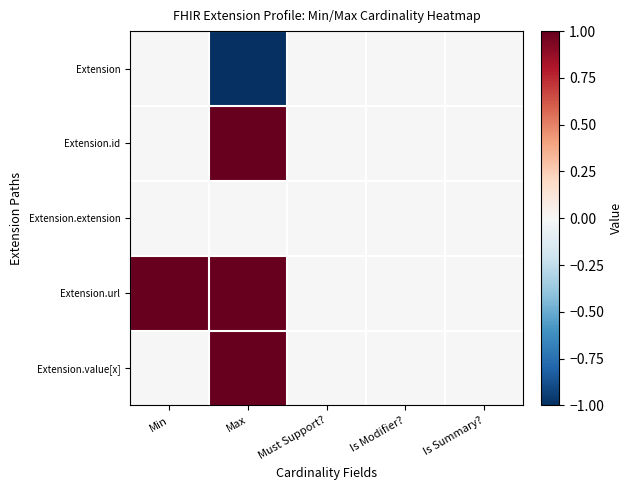

Reading left to right, transcribe all the data shown in this chart.

Extension: Min=0	Max=-1	Must Support?=0	Is Modifier?=0	Is Summary?=0
Extension.id: Min=0	Max=1	Must Support?=0	Is Modifier?=0	Is Summary?=0
Extension.extension: Min=0	Max=0	Must Support?=0	Is Modifier?=0	Is Summary?=0
Extension.url: Min=1	Max=1	Must Support?=0	Is Modifier?=0	Is Summary?=0
Extension.value[x]: Min=0	Max=1	Must Support?=0	Is Modifier?=0	Is Summary?=0